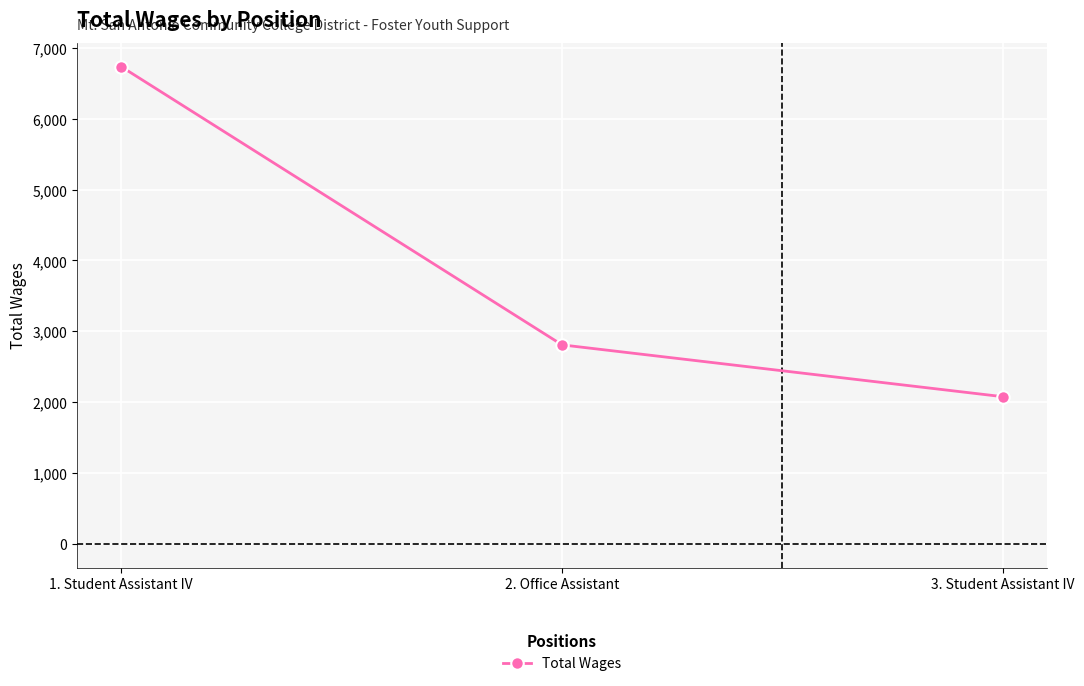

What is the change in value from 1. Student Assistant IV to 2. Office Assistant?

-3930